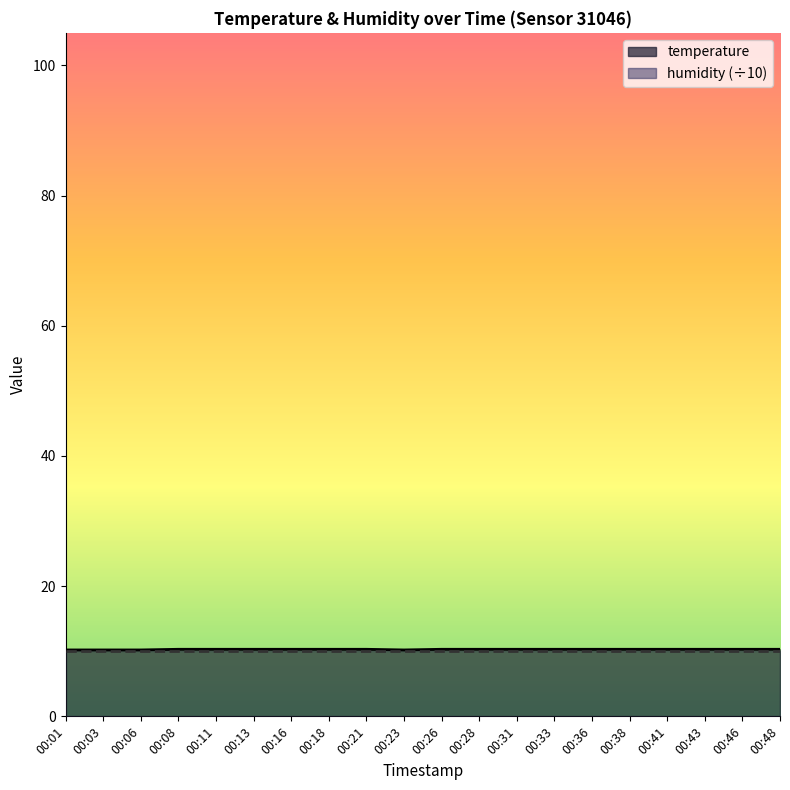

Rank the categories by value from lowest to highest.

00:01, 00:03, 00:06, 00:23, 00:08, 00:11, 00:13, 00:16, 00:18, 00:21, 00:26, 00:28, 00:31, 00:33, 00:36, 00:38, 00:41, 00:43, 00:46, 00:48